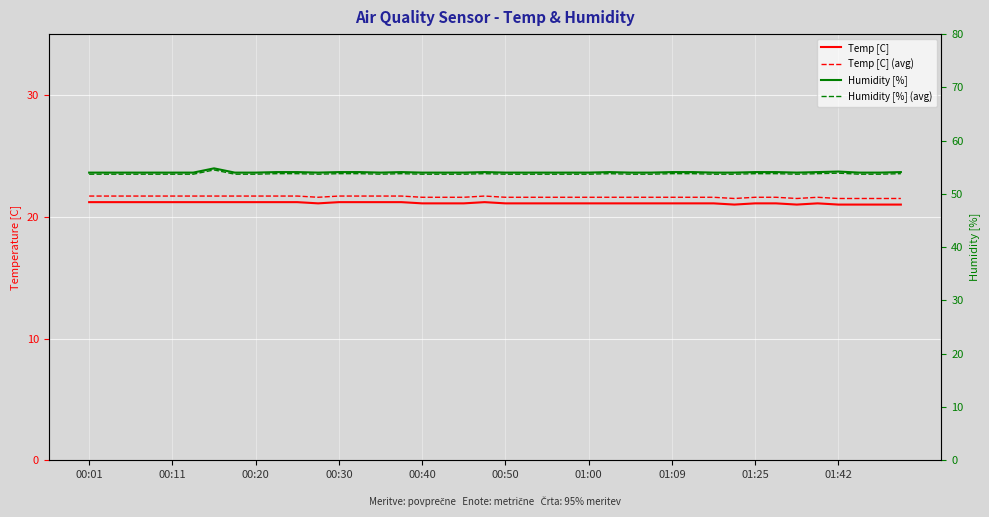

Which has a higher value, 32 or 18?

32